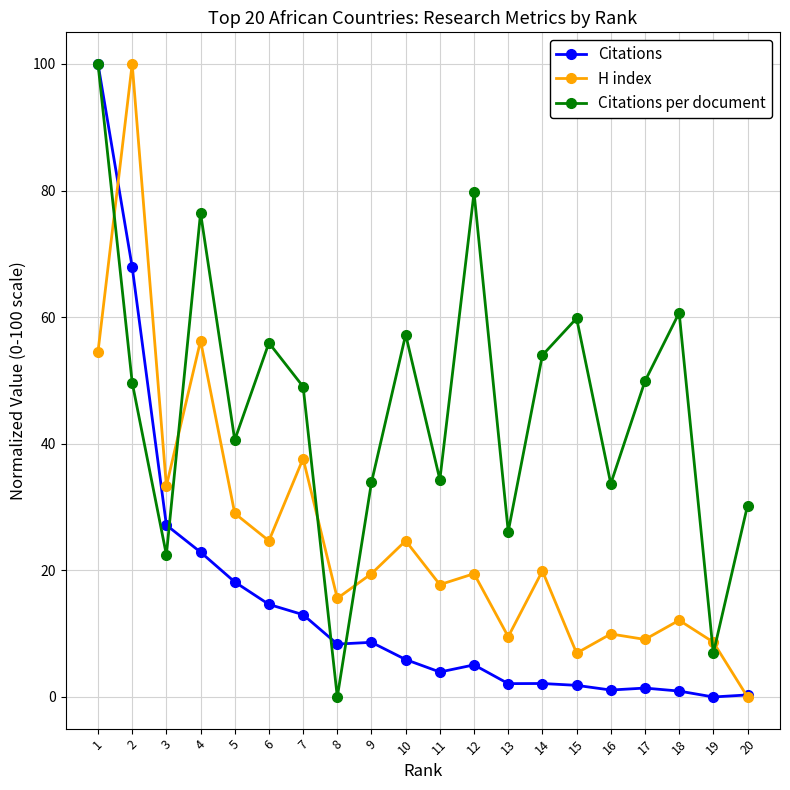

Which series changed the most between 7 and 14?

H index